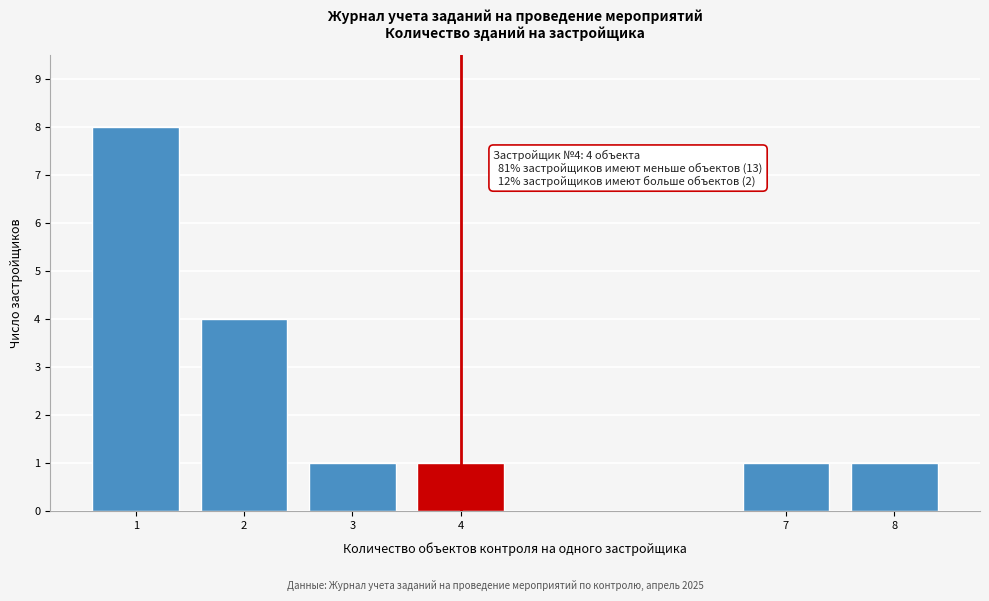

Reading left to right, what are all the values shown in this chart?

1=8	2=4	3=1	4=1	7=1	8=1